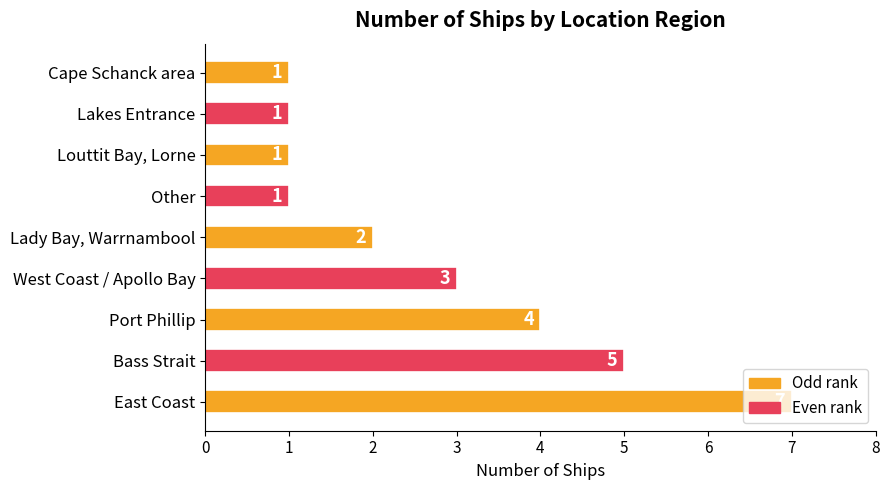

What is the sum of all values?

25